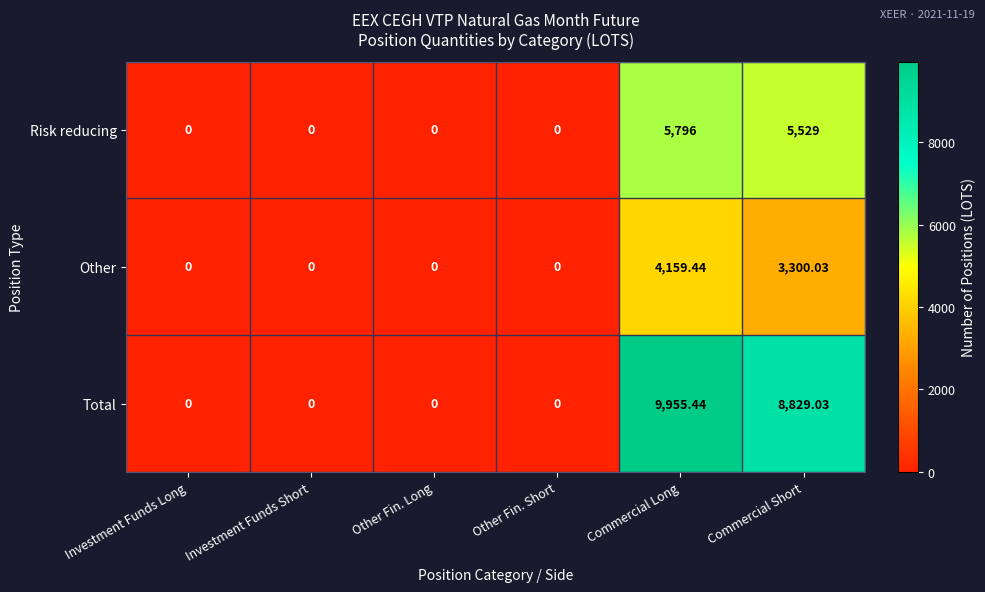

How many categories are shown in the chart?

6